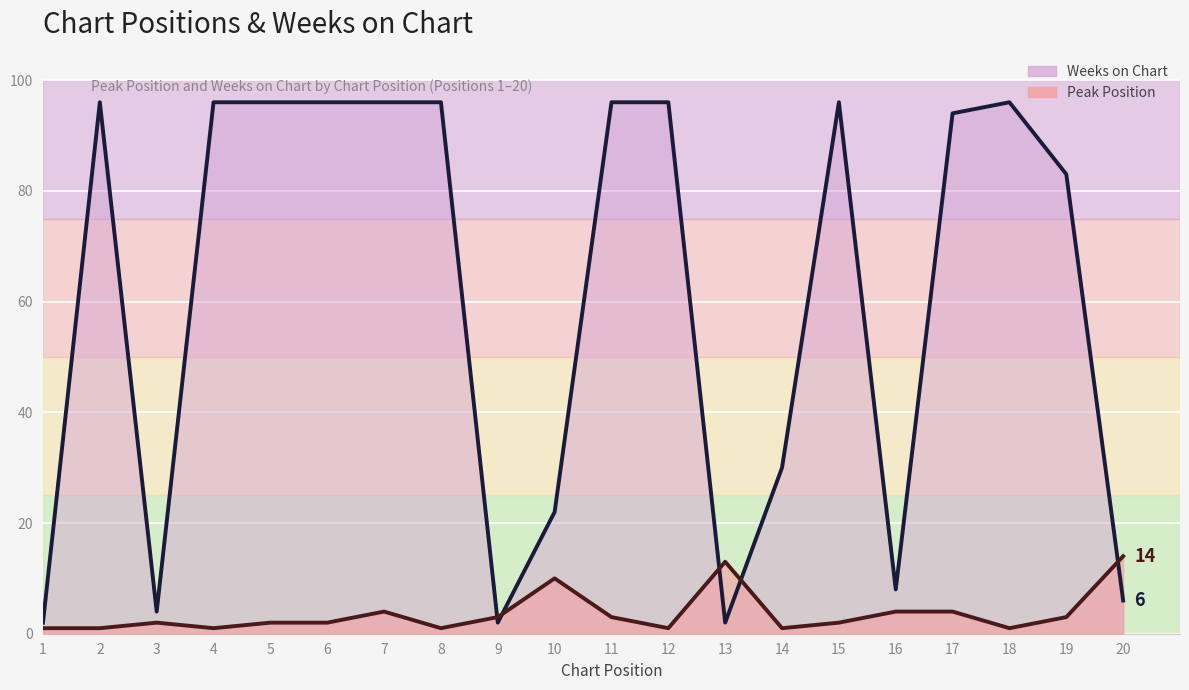

How many lines are shown in the chart?

2